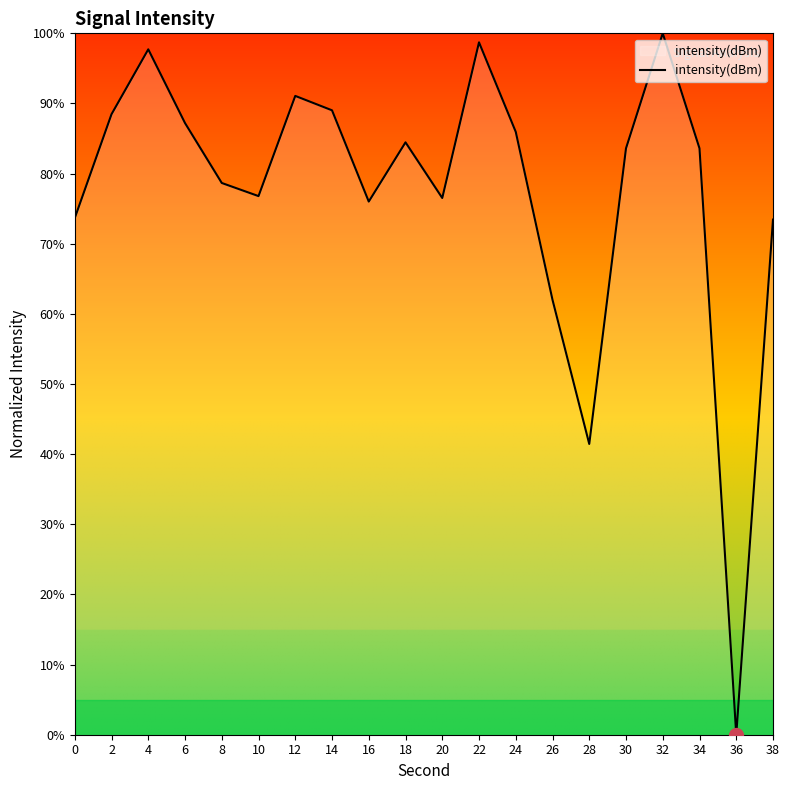

What value does the data have at 24?

86.0